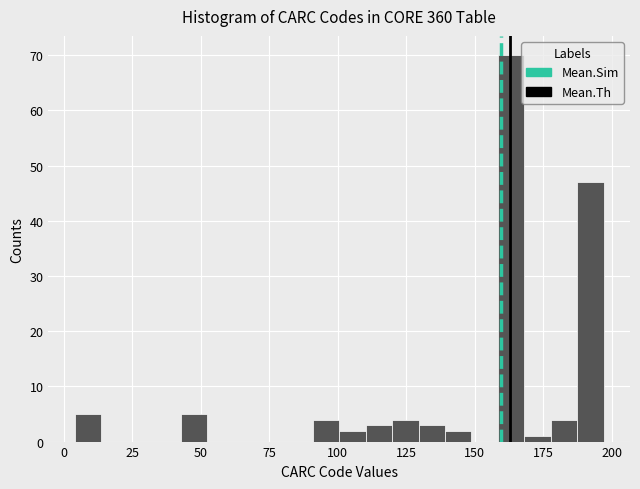

Around what value on the x-axis is the tallest bar? Give the approximate position of its centre, as read against the axis.

165